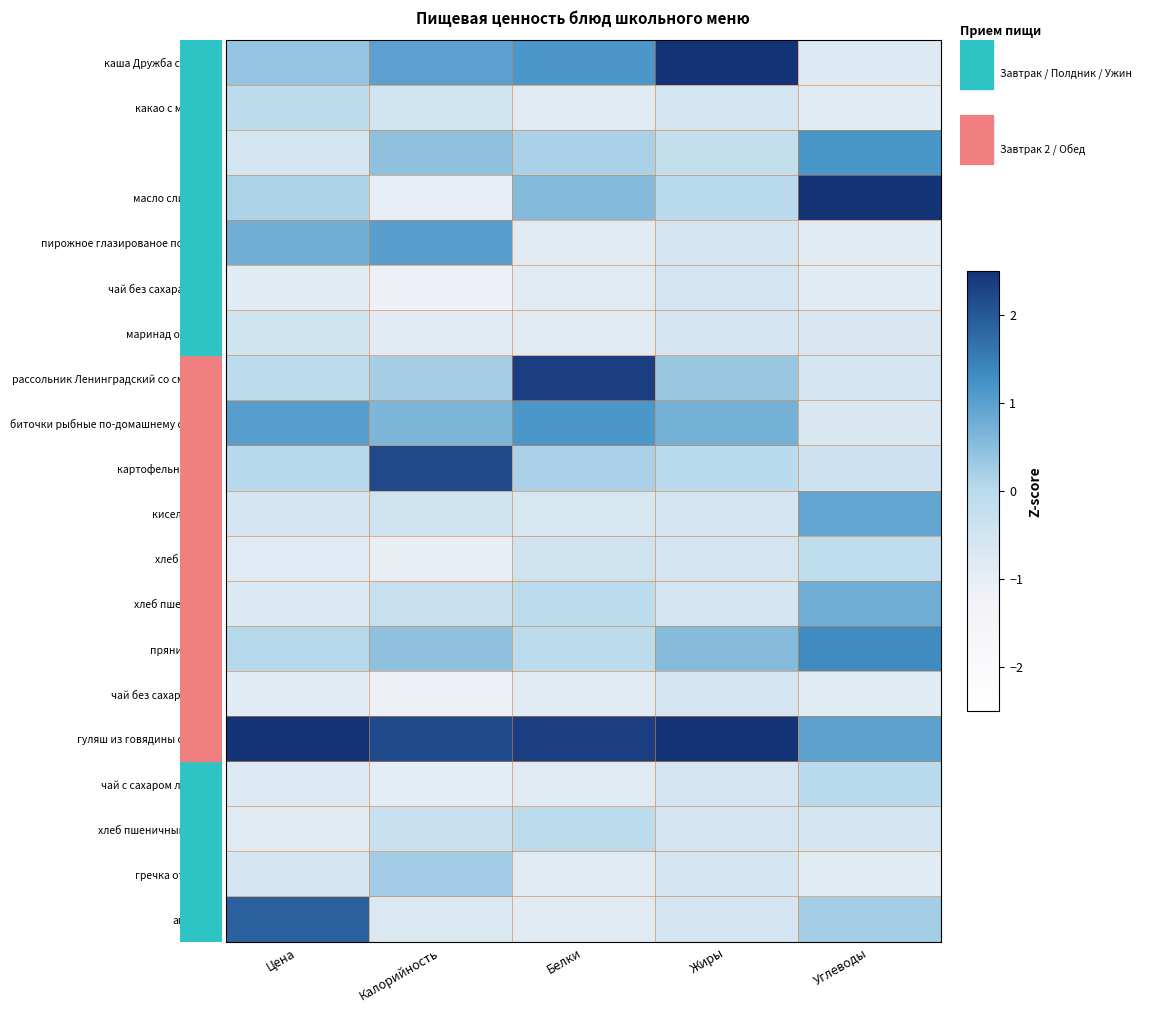

What is the spread (max minus min) of values at Жиры?

3.5